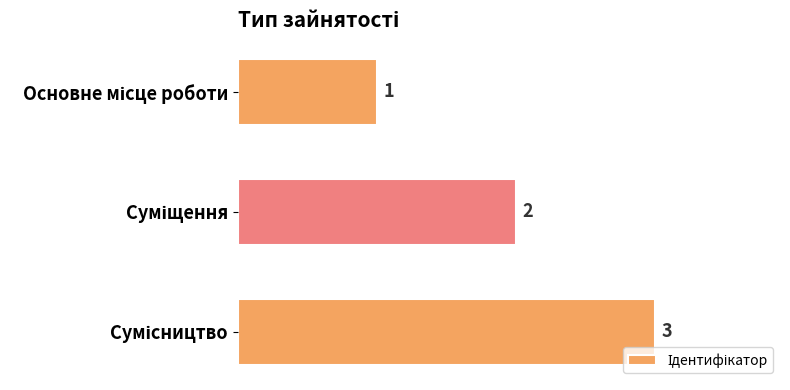

What is the value of the 1st bar from the top?

1